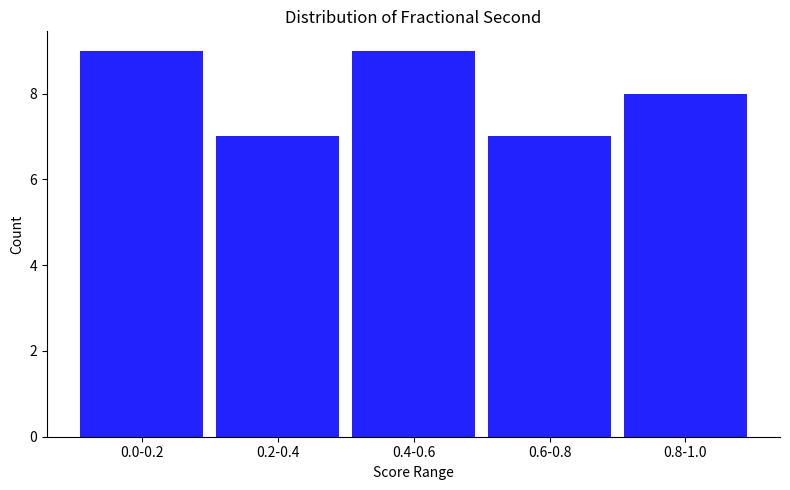

Reading left to right, extract all data points from this chart.

0.0-0.2=9	0.2-0.4=7	0.4-0.6=9	0.6-0.8=7	0.8-1.0=8